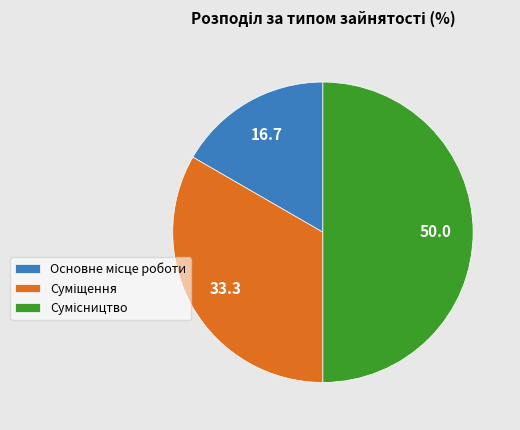

How many segments does this pie chart have?

3